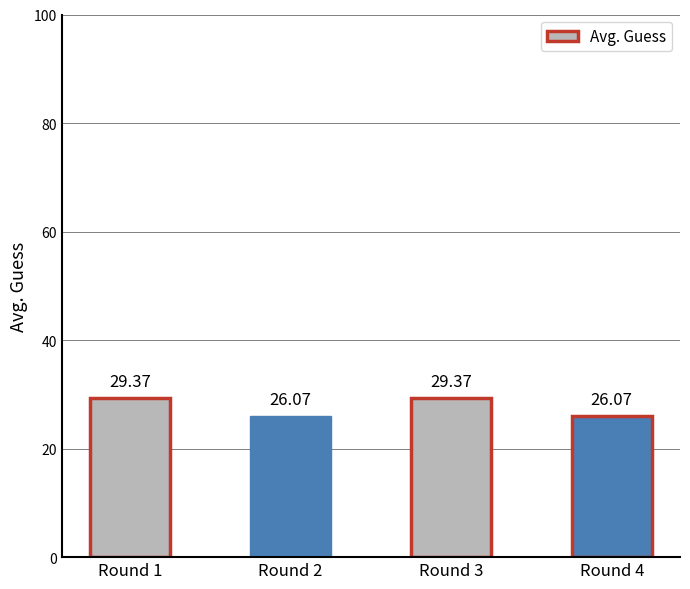

Reading left to right, what are all the values shown in this chart?

29.4	26.1	29.4	26.1